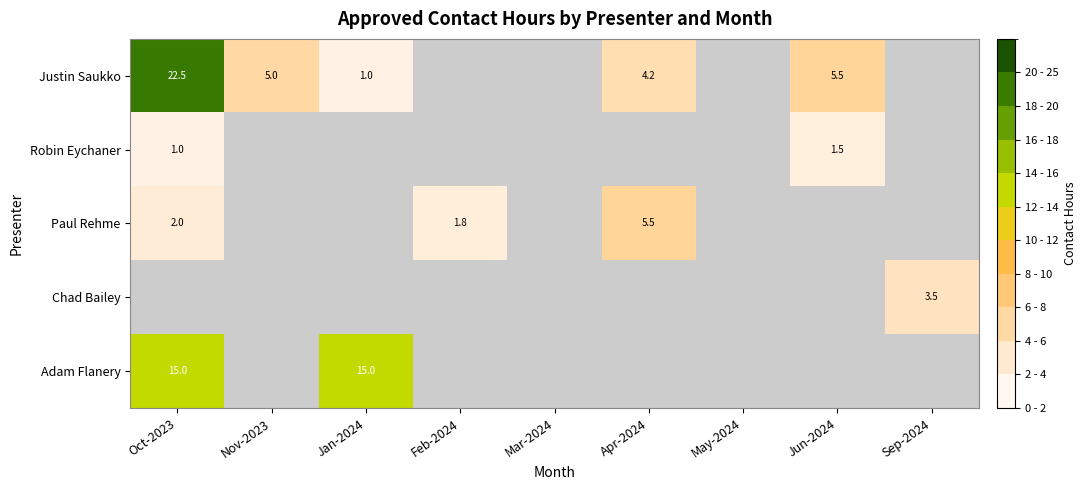

The Paul Rehme series shows 8.3 at Apr-2024. True or false?

False